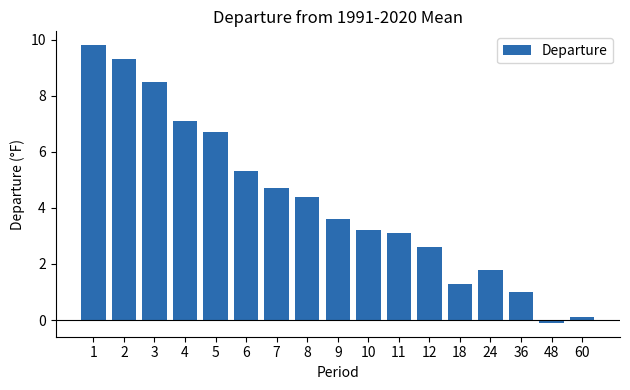

Reading left to right, what are all the values shown in this chart?

1=9.8	2=9.3	3=8.5	4=7.1	5=6.7	6=5.3	7=4.7	8=4.4	9=3.6	10=3.2	11=3.1	12=2.6	18=1.3	24=1.8	36=1.0	48=-0.1	60=0.1